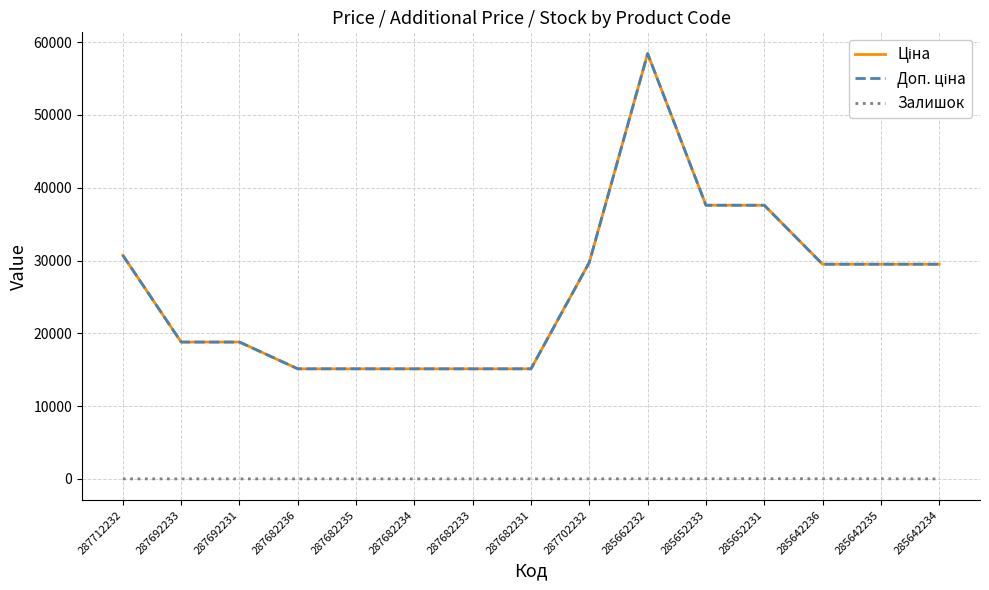

How many lines are shown in the chart?

3